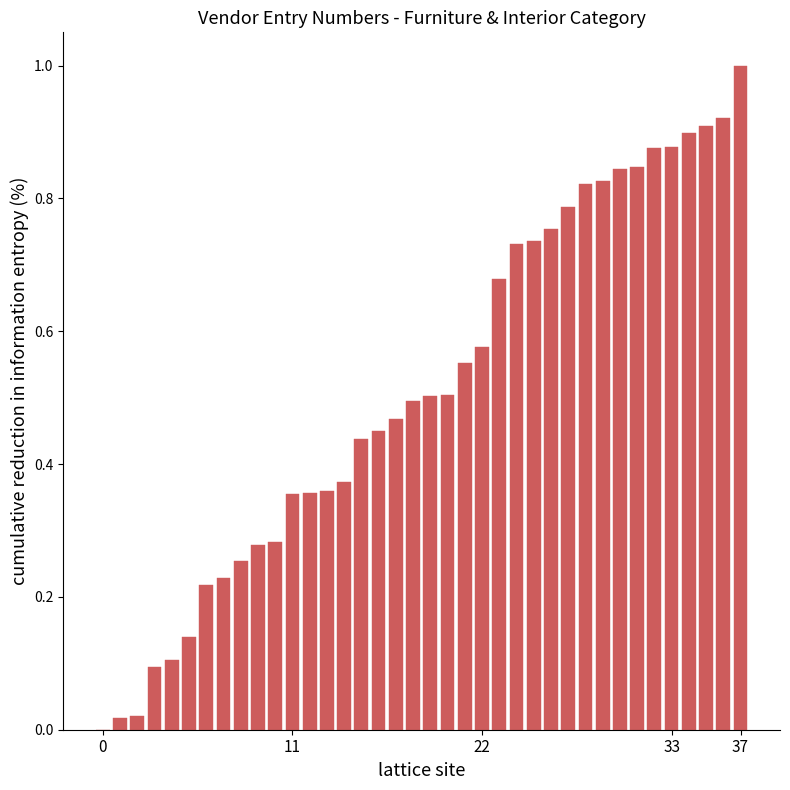

What is the maximum value shown in the chart?

1.0